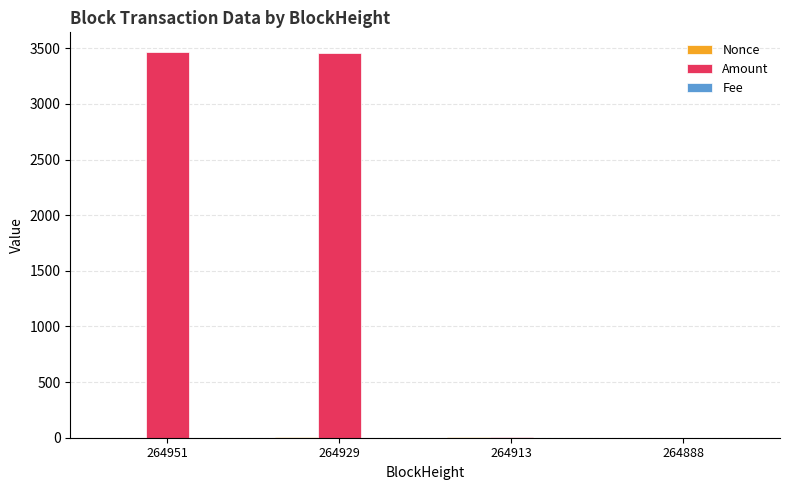

What is the difference between the Amount values at 264888 and 264951?

3468.9